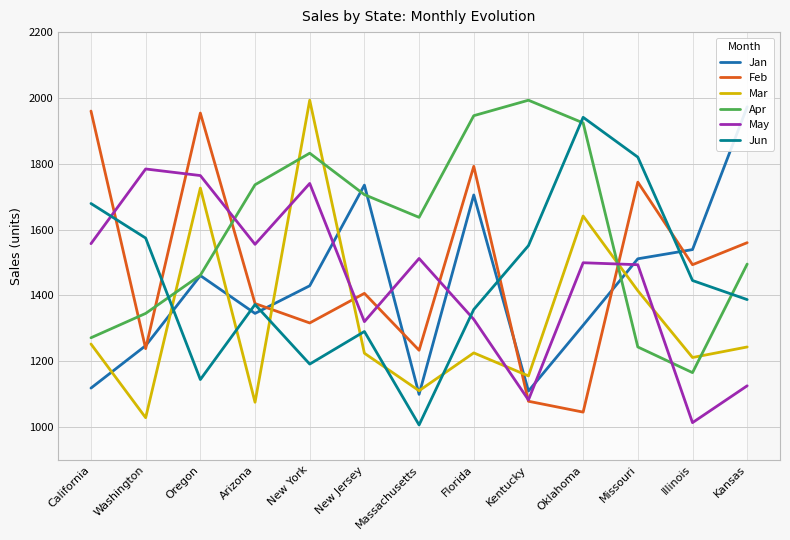

Reading right to left, transcribe all the data shown in this chart.

Jan: 1973	1539	1511	1309	1109	1705	1099	1735	1429	1345	1460	1247	1118
Feb: 1560	1493	1744	1045	1078	1792	1233	1406	1316	1375	1954	1238	1960
Mar: 1243	1211	1414	1641	1155	1225	1110	1224	1993	1075	1726	1028	1252
Apr: 1495	1165	1243	1924	1993	1946	1637	1706	1832	1736	1461	1345	1271
May: 1125	1013	1493	1499	1082	1327	1512	1320	1740	1555	1764	1784	1557
Jun: 1387	1445	1820	1941	1551	1357	1006	1290	1191	1372	1144	1574	1679